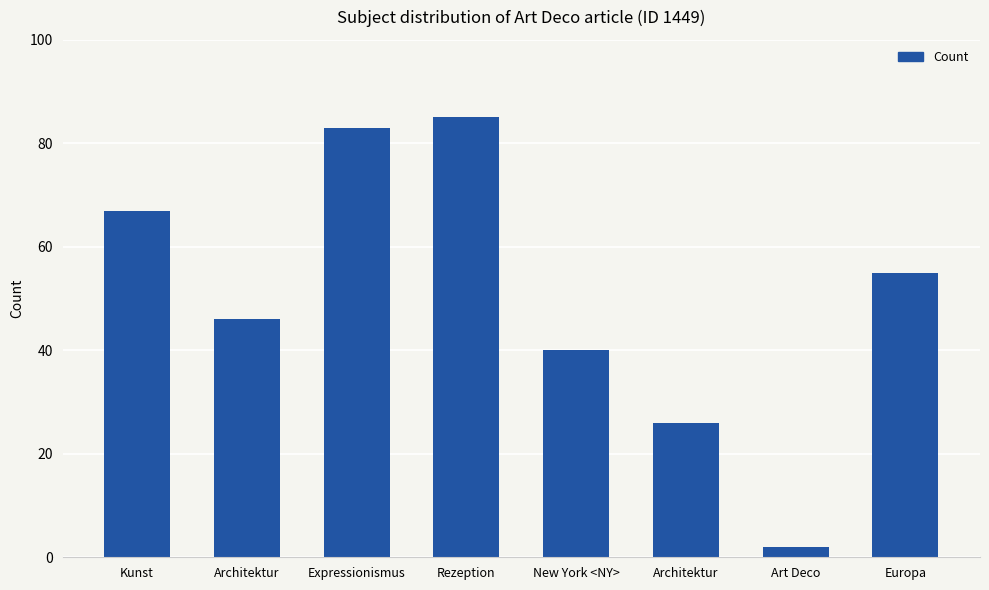

How many bars are there in total?

8